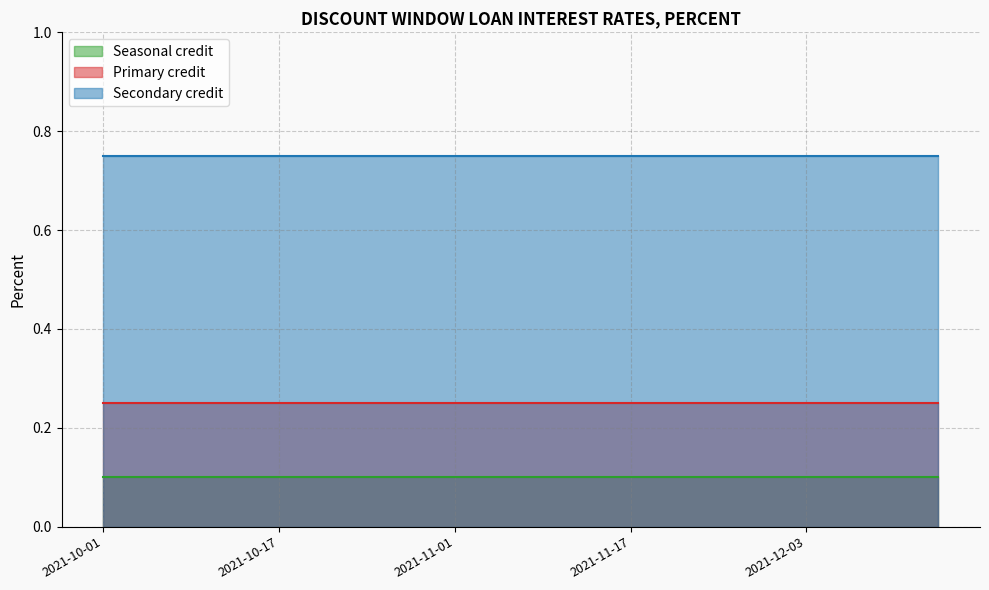

Is it true that Secondary credit equals 0.8 at 2021-11-01?

True